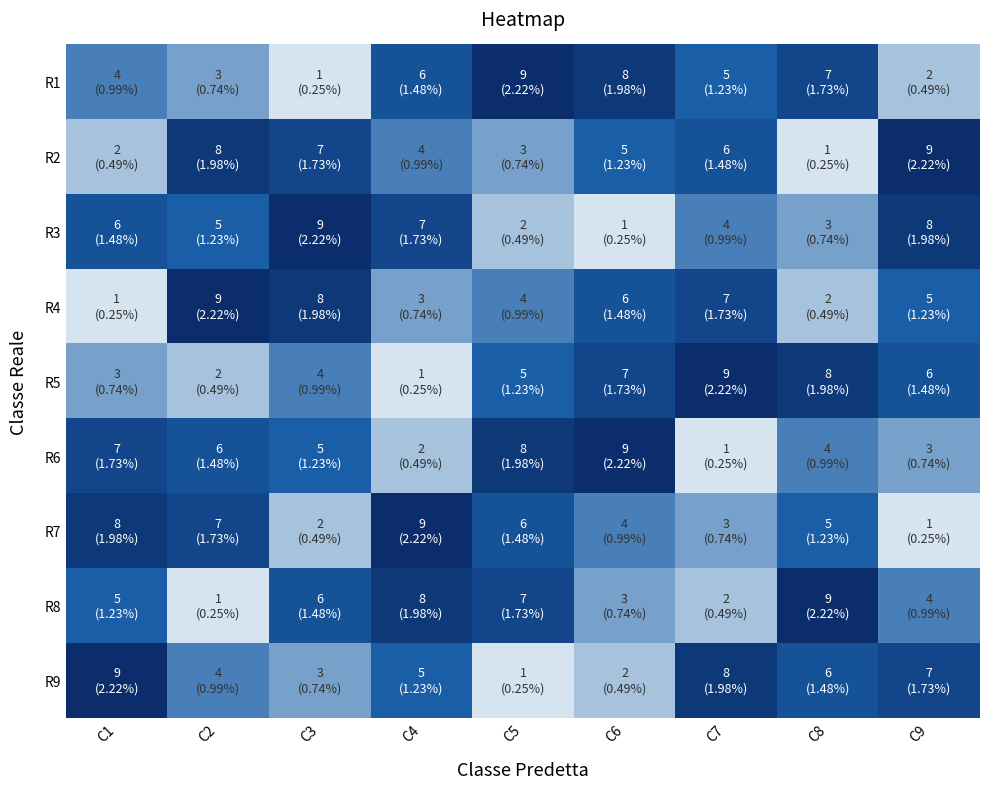

List the series in order of their peak value, highest first.

R1, R2, R3, R4, R5, R6, R7, R8, R9